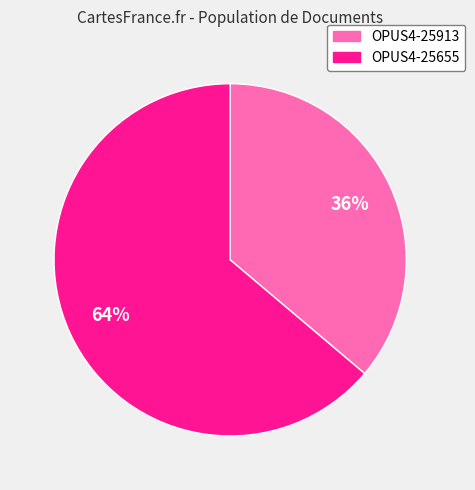

To the nearest percent, what is the difference between the largest and smallest slice percentages?

28%